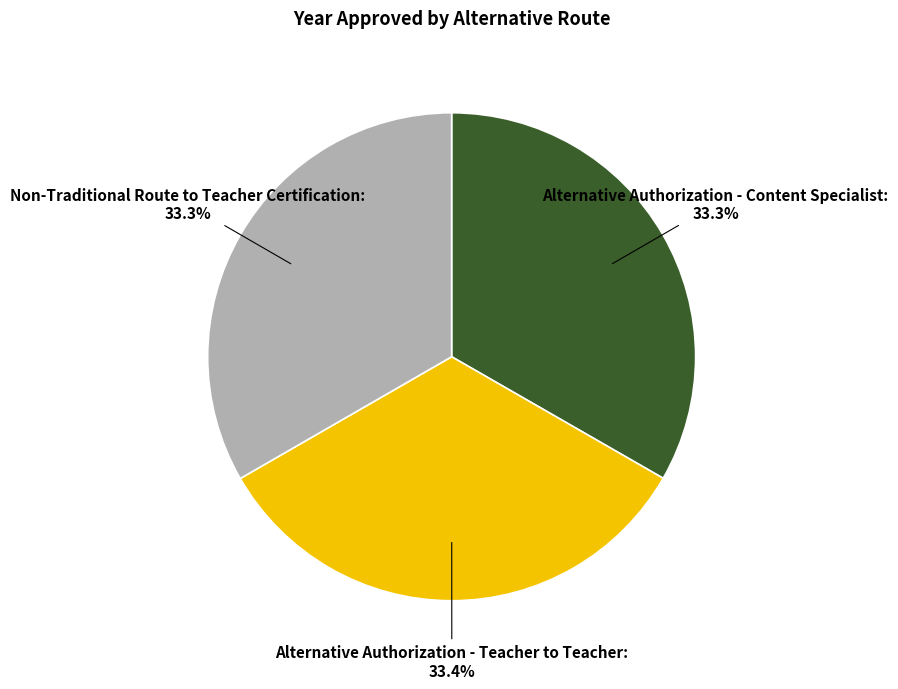

The Non-Traditional Route to Teacher Certification slice represents 23% of the pie. True or false?

False